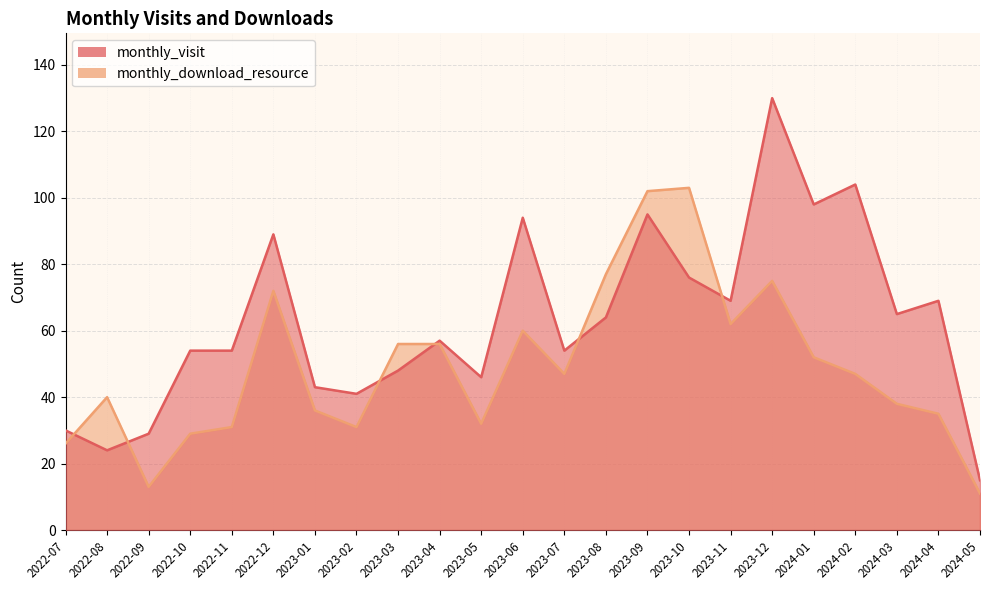

Reading left to right, list all the values displayed in this chart.

monthly_visit: 30	24	29	54	54	89	43	41	48	57	46	94	54	64	95	76	69	130	98	104	65	69	15
monthly_download_resource: 26	40	13	29	31	72	36	31	56	56	32	60	47	77	102	103	62	75	52	47	38	35	11